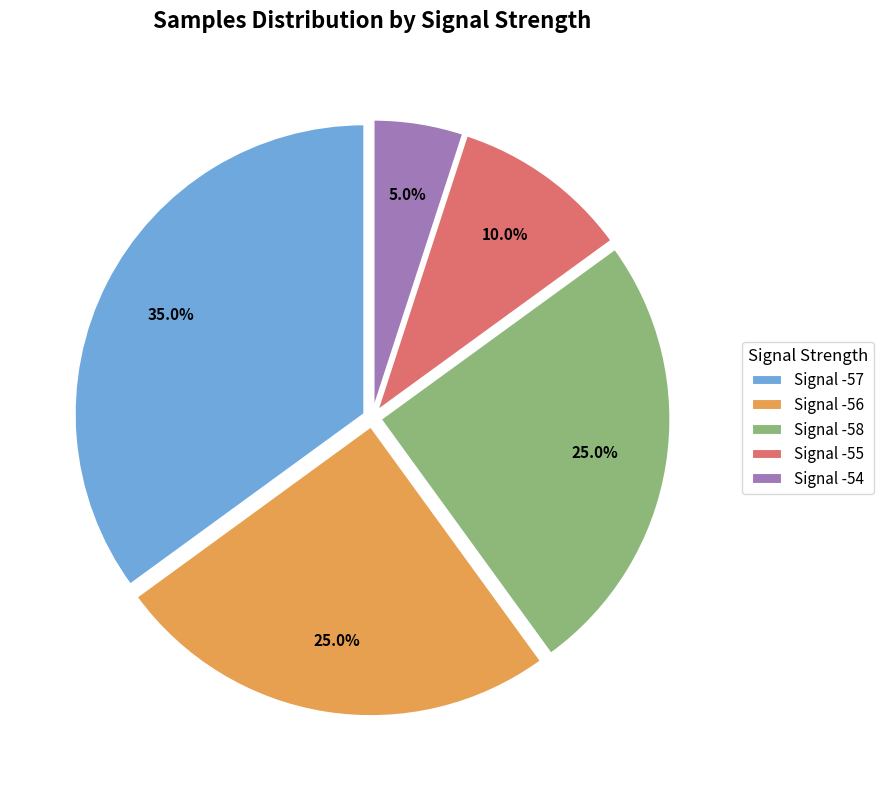

Count the number of slices in the pie.

5